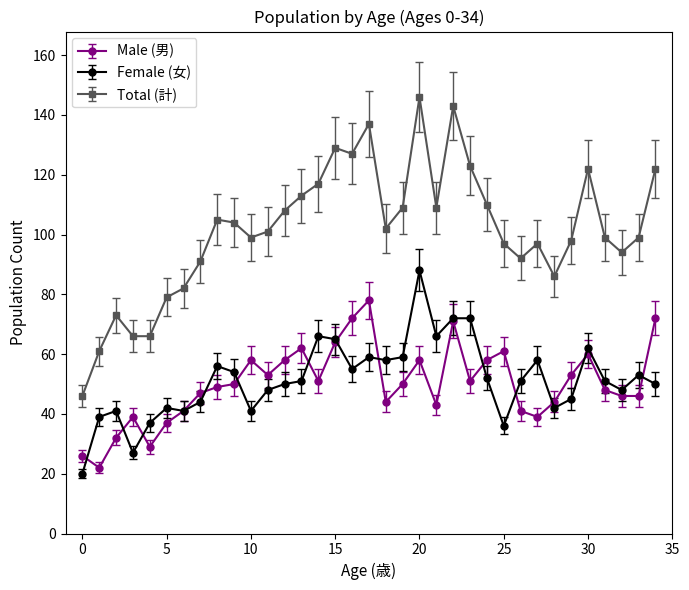

True or false: Male (男) has more than 2 points higher than both neighbors.

True